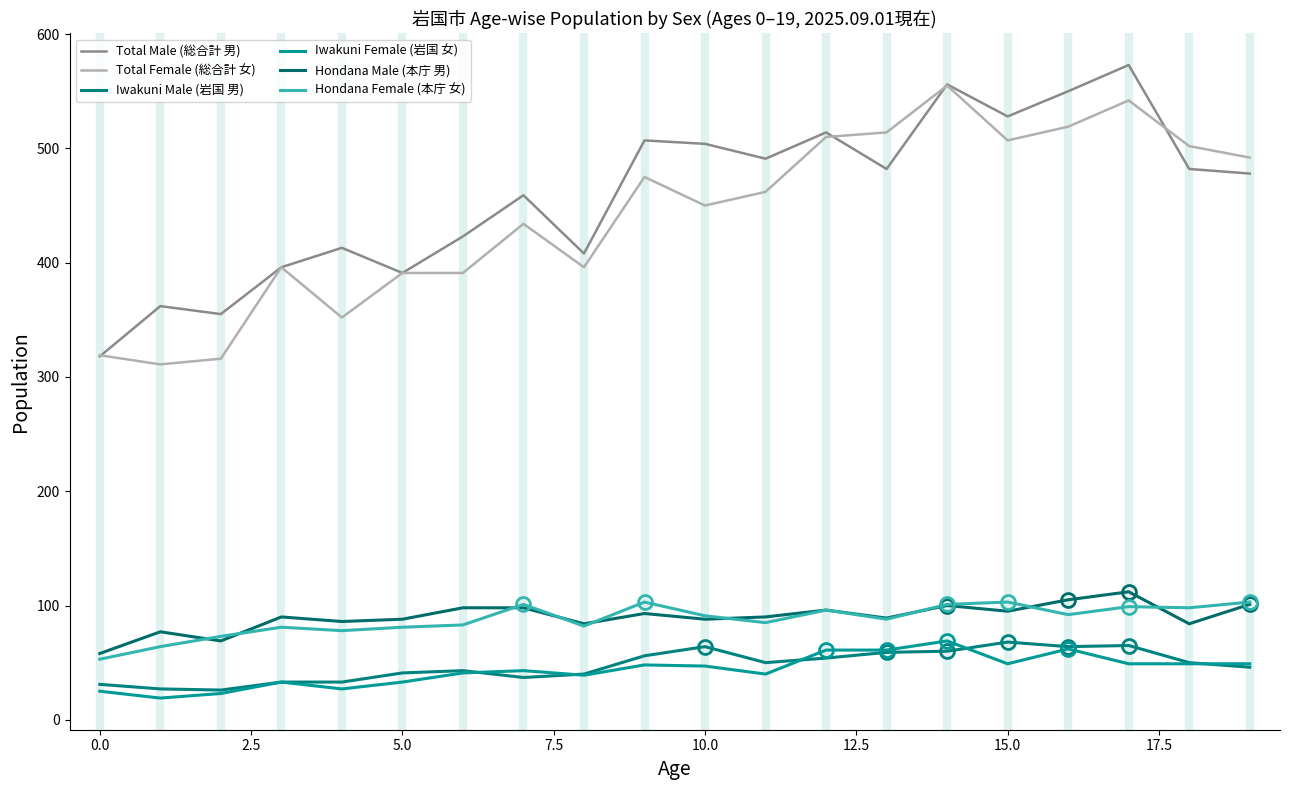

True or false: Hondana Male (本庁 男) and Iwakuni Male (岩国 男) intersect in this chart.

False